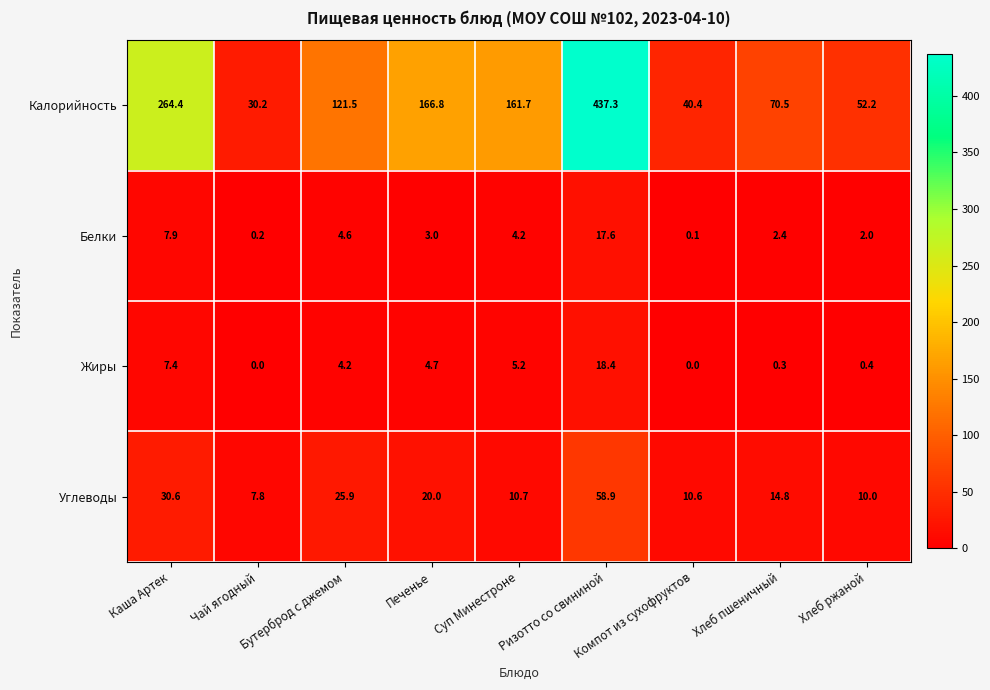

How many distinct data groups are displayed?

4